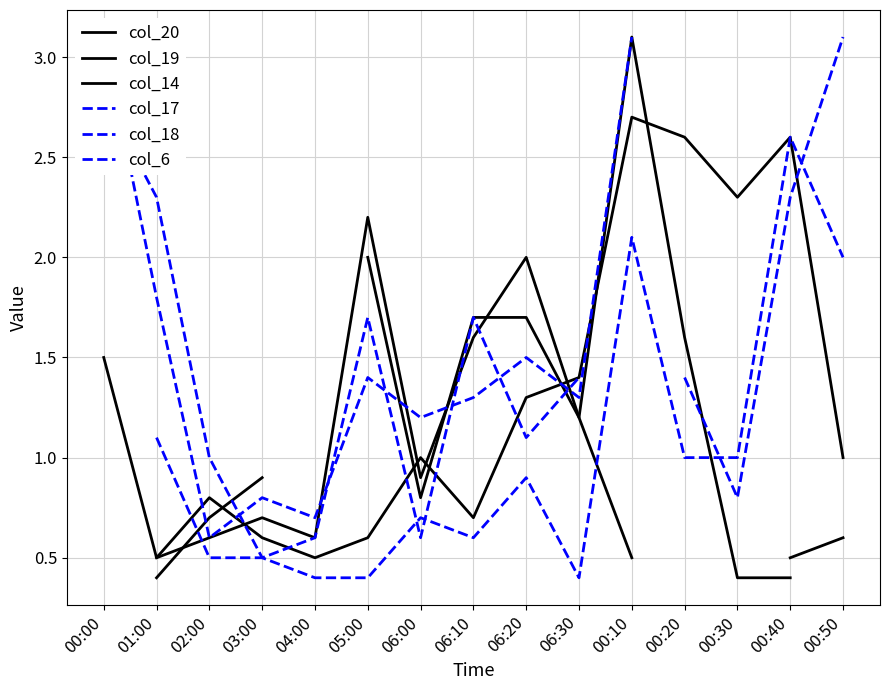

True or false: col_18 and col_14 intersect in this chart.

True